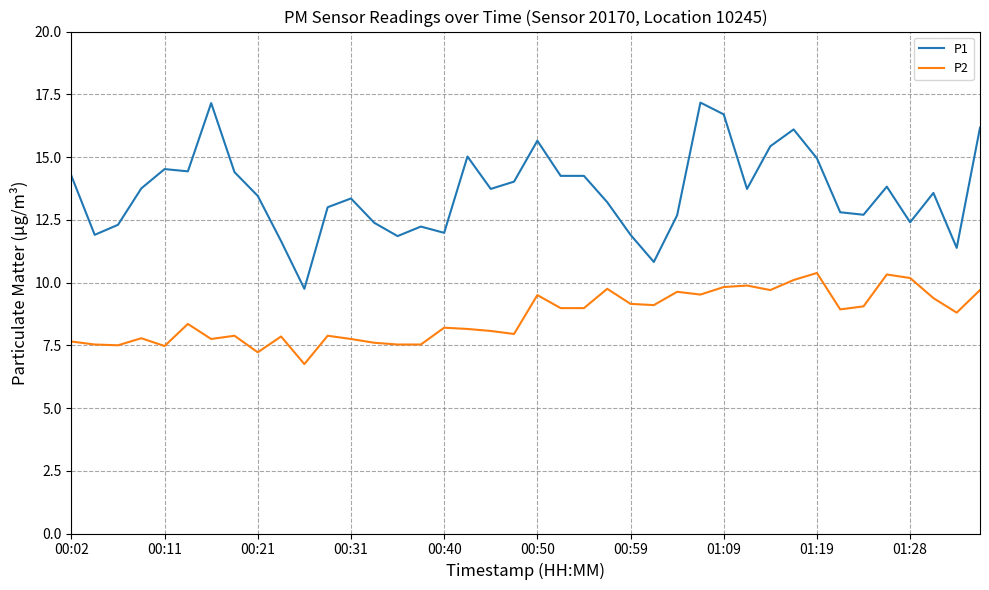

Rank the series by their maximum value, from lowest to highest.

P2, P1